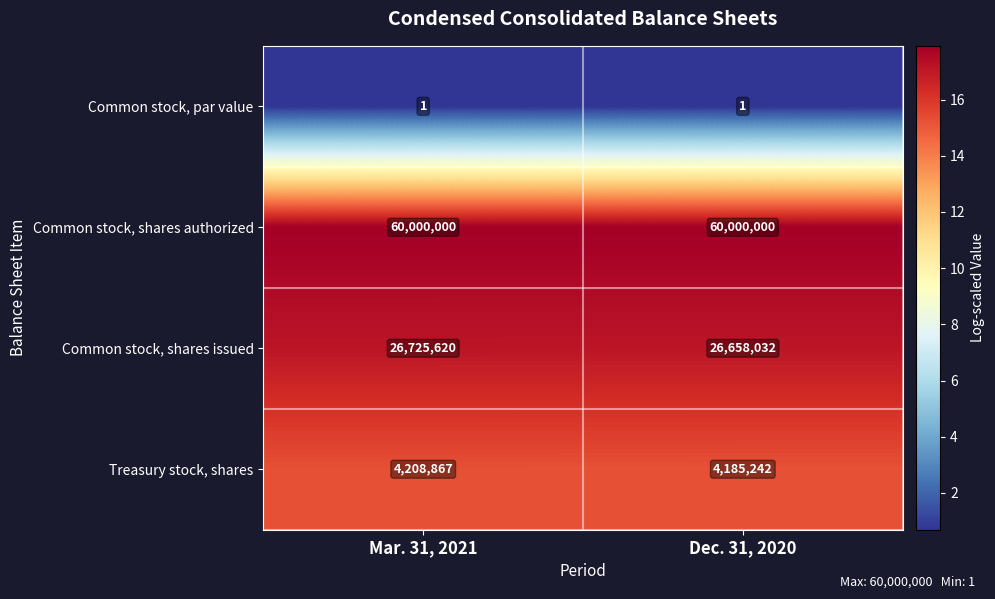

Reading left to right, transcribe all the data shown in this chart.

Common stock, par value: 1	1
Common stock, shares authorized: 60000000	60000000
Common stock, shares issued: 26725620	26658032
Treasury stock, shares: 4208867	4185242